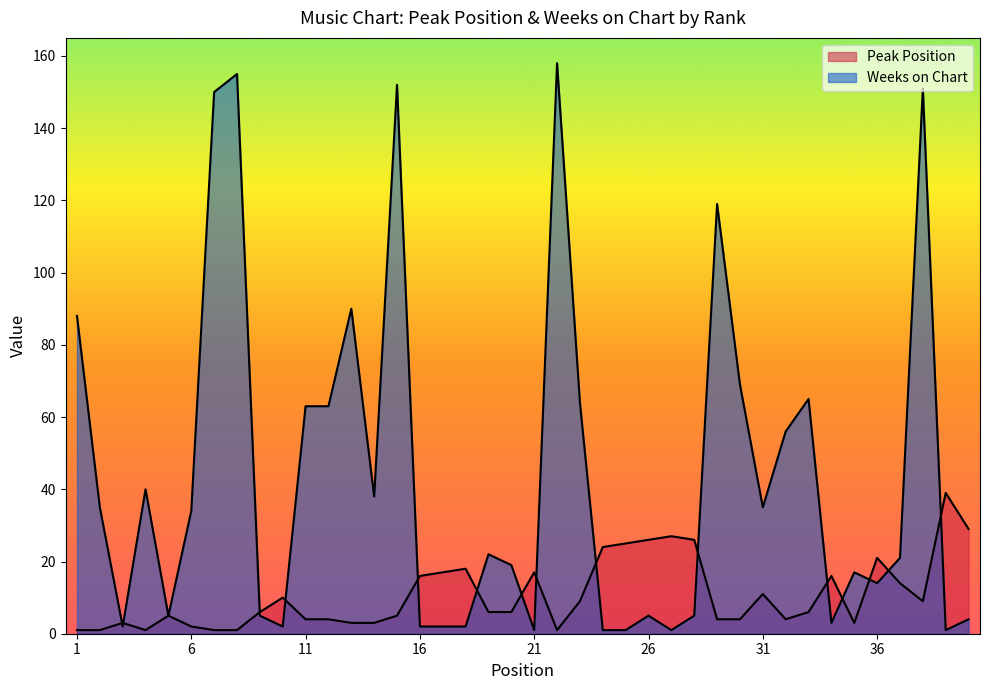

What is the sum of the Peak Position values at 8 and 35?

4